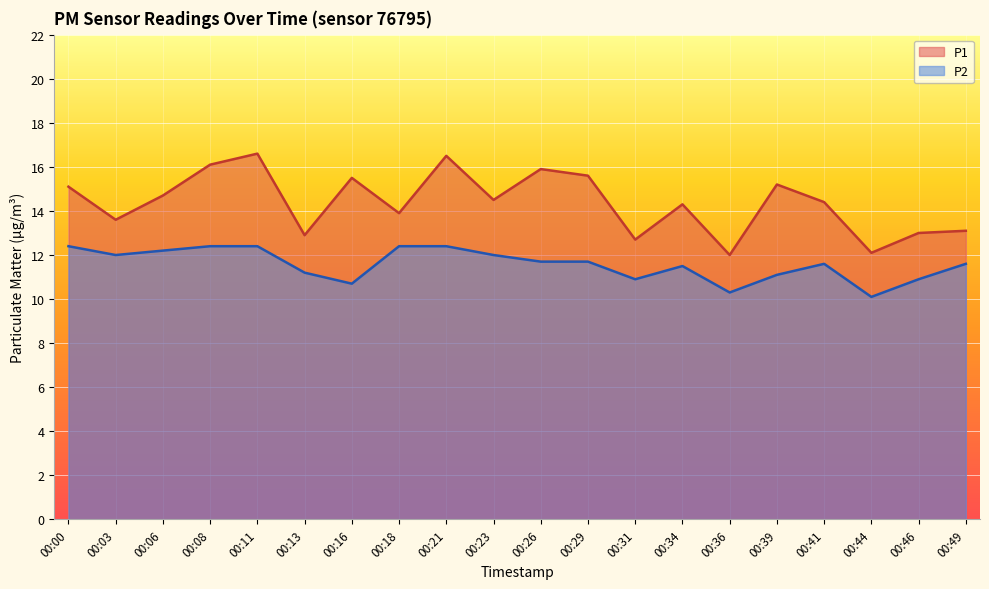

Which category has the highest value across all series?

00:11